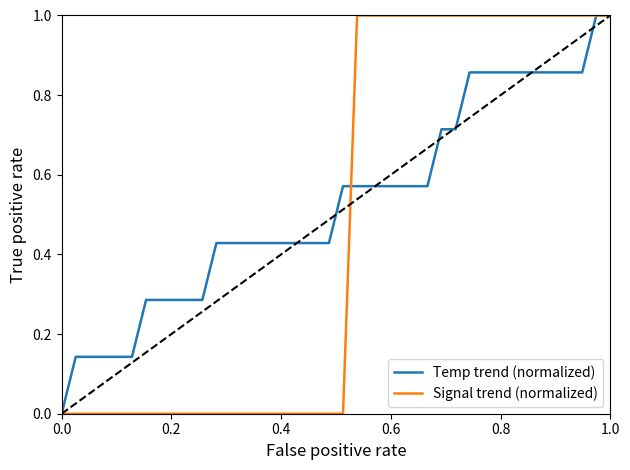

What is the highest value of the Signal trend (normalized) series?

1.0